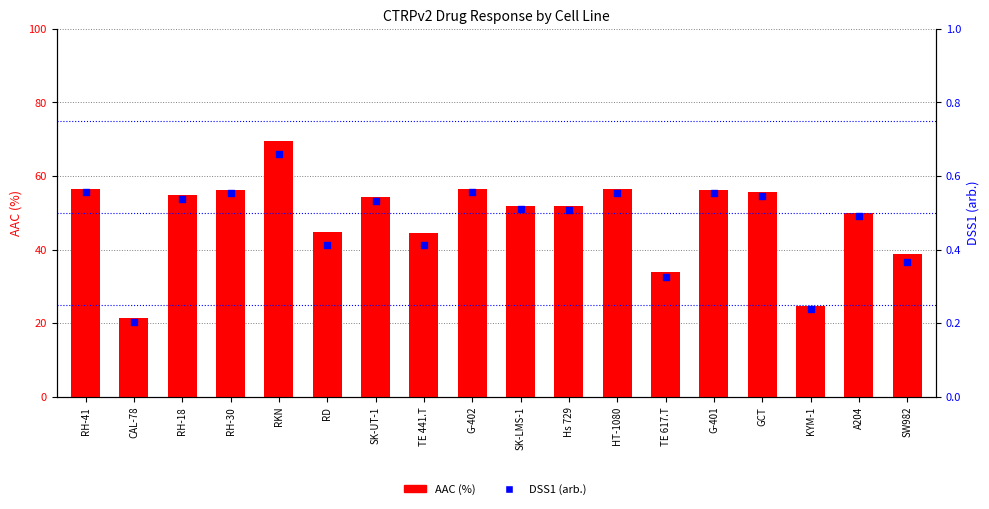

What are all the series names shown in the legend?

AAC (%), DSS1 (arb.)